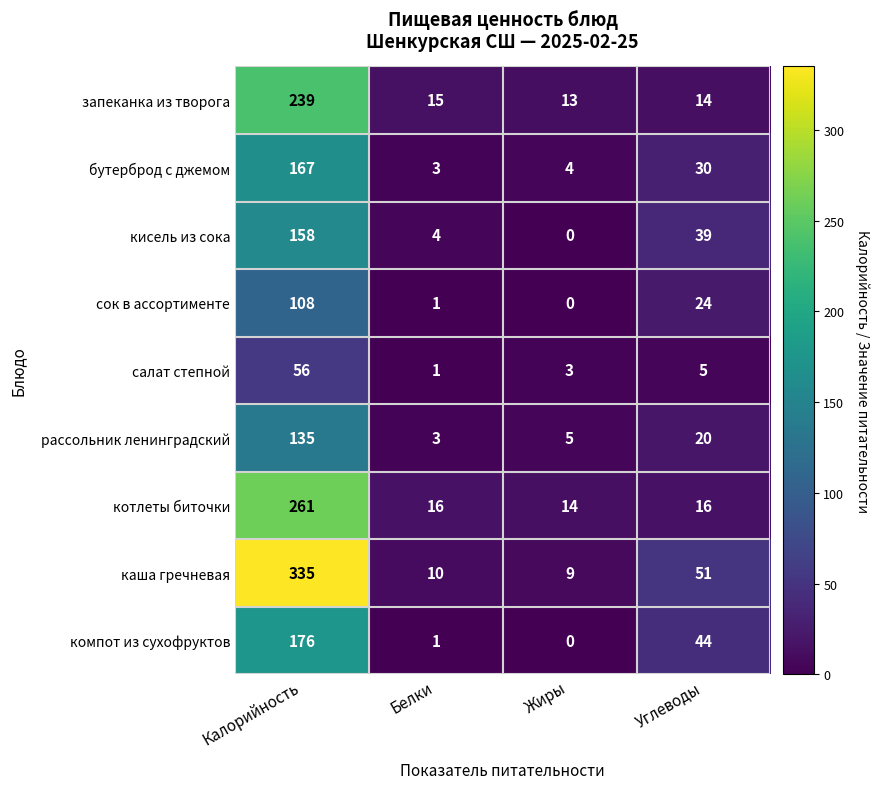

Which label corresponds to the largest value in the chart?

Калорийность